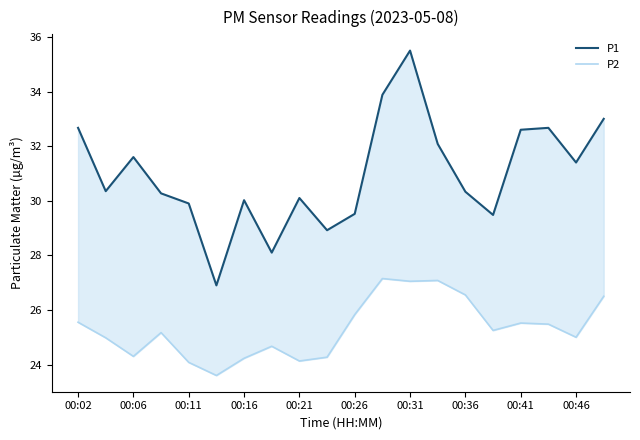

Count the number of data series in this chart.

2